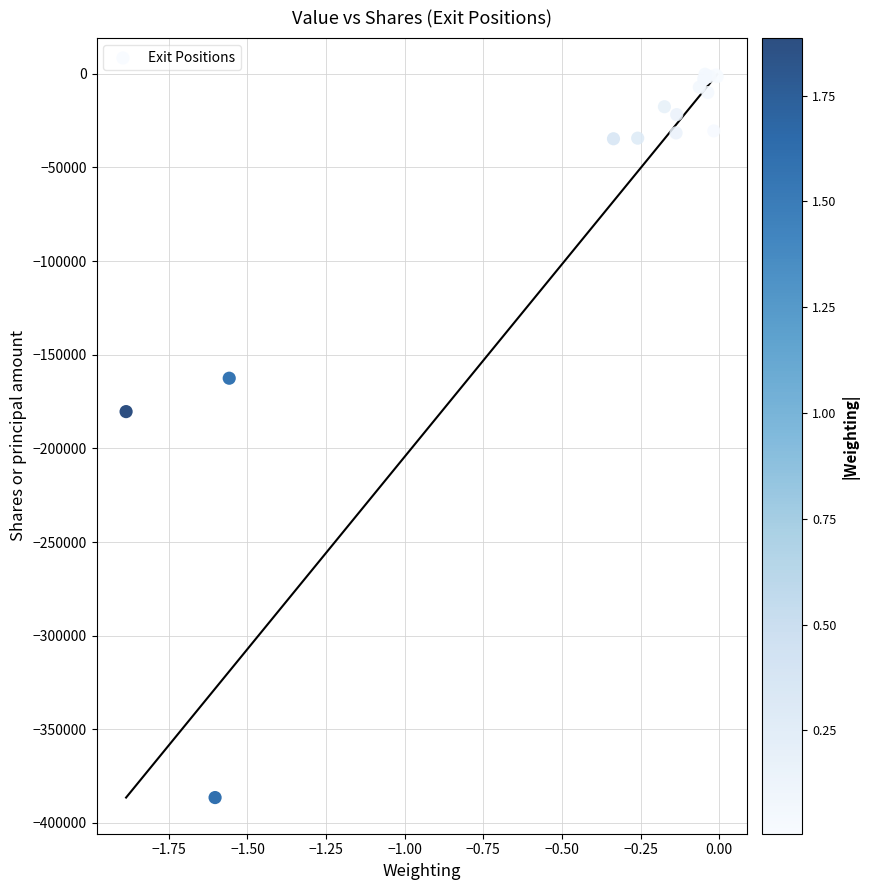

What Y value in the scatter plot is closest to -193354?

-180379